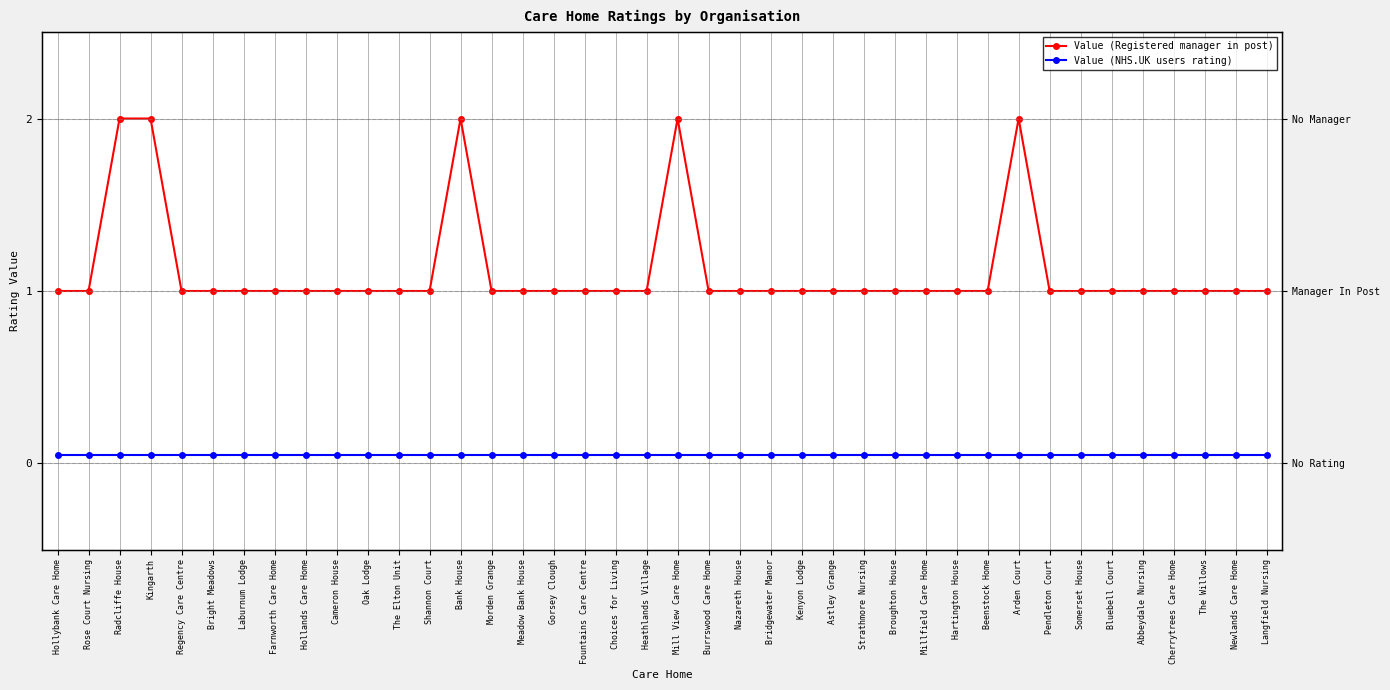

Rank the series by their maximum value, from lowest to highest.

Value (NHS.UK users rating), Value (Registered manager in post)